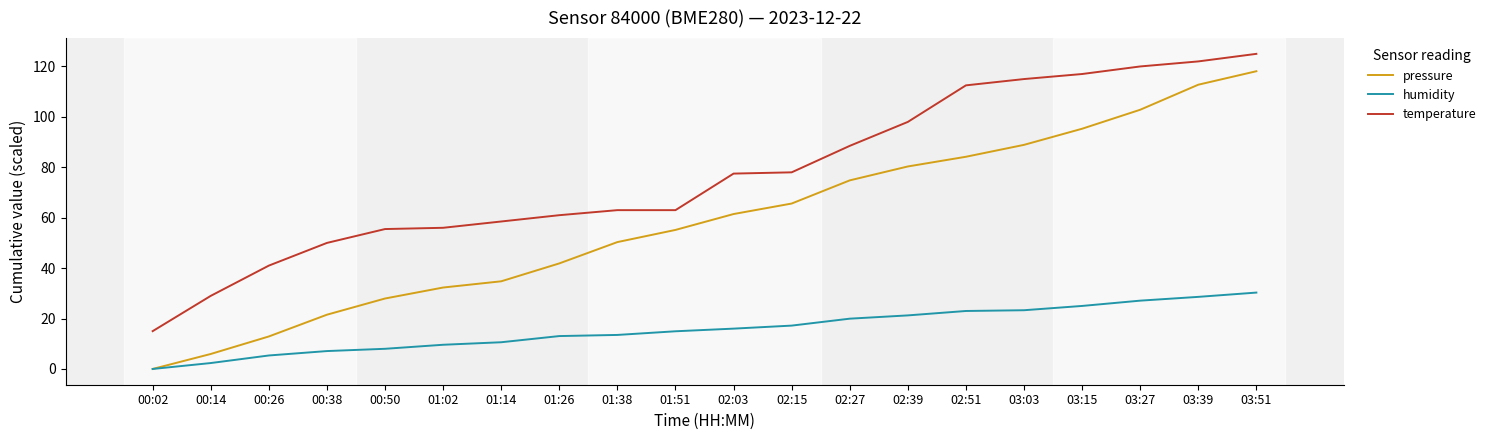

Between 00:50 and 03:15, which series saw the biggest shift?

pressure